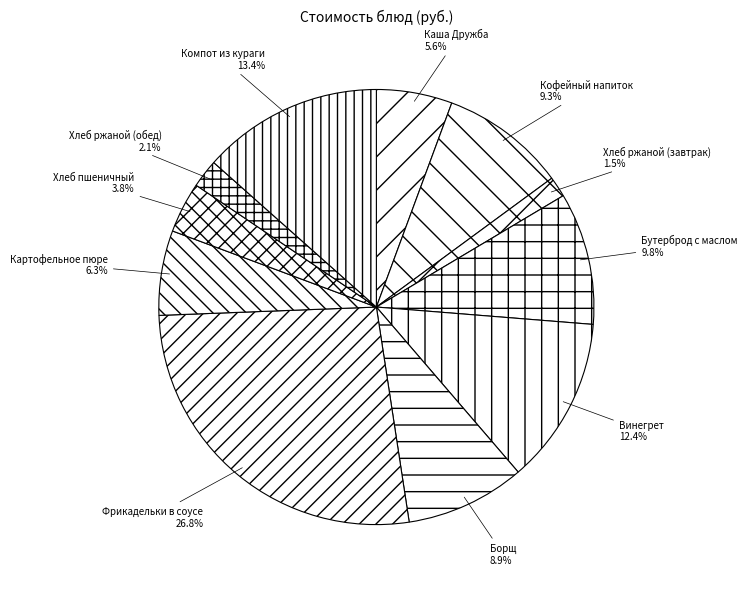

To the nearest percent, what is the average slice percentage?

9%